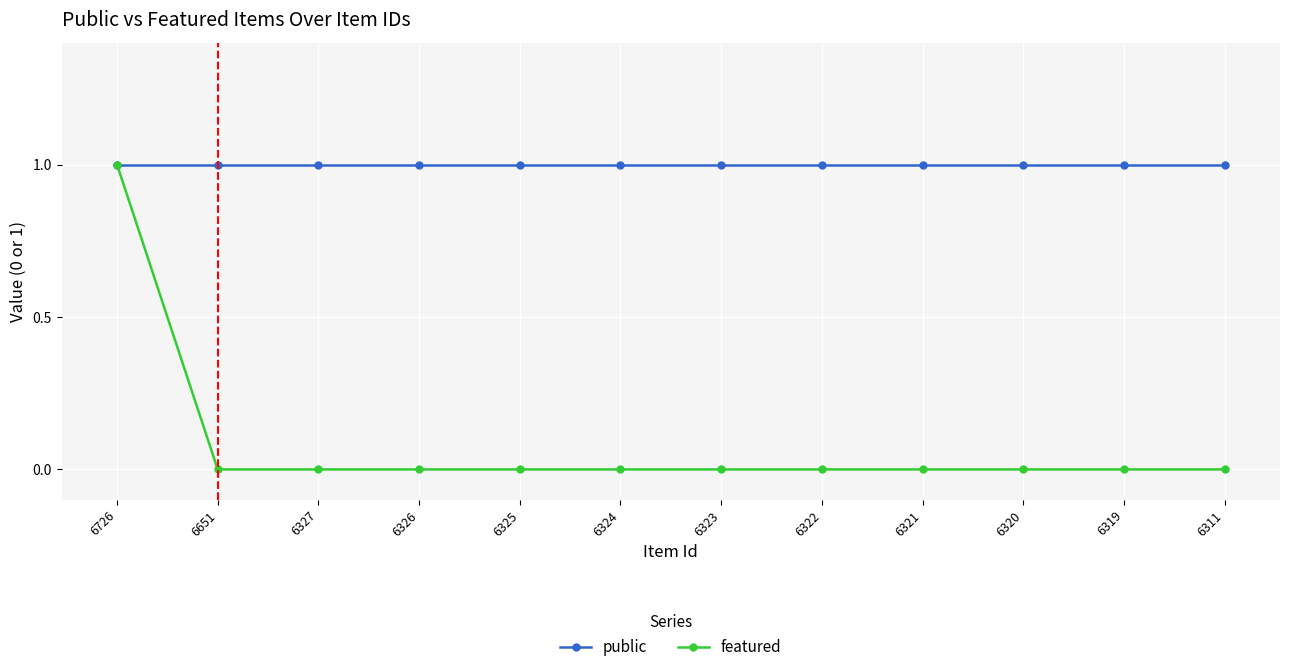

What are all the series names shown in the legend?

public, featured